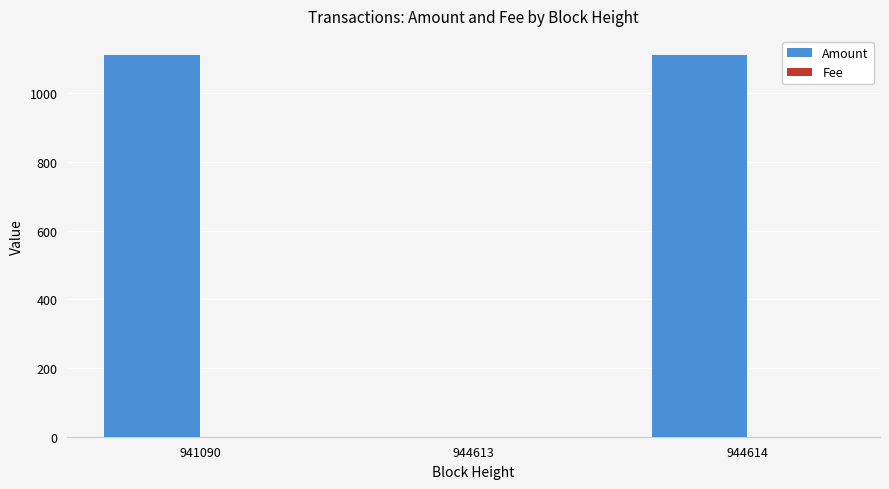

Is it true that Amount equals 1111.1 at 941090?

True